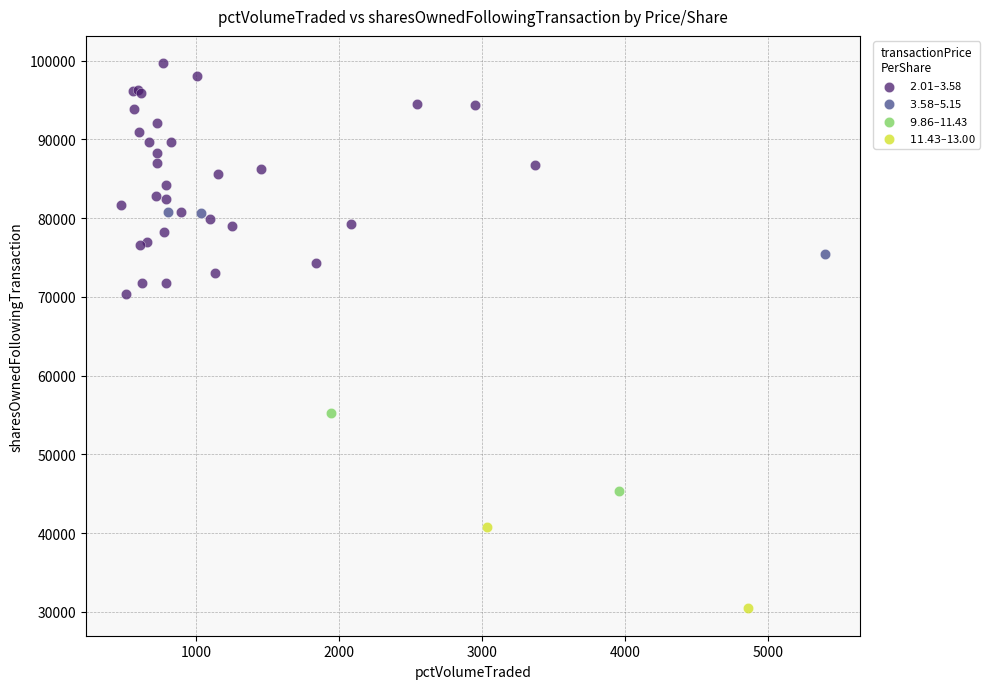

Which series contains the highest Y value?

$2.01–$3.58